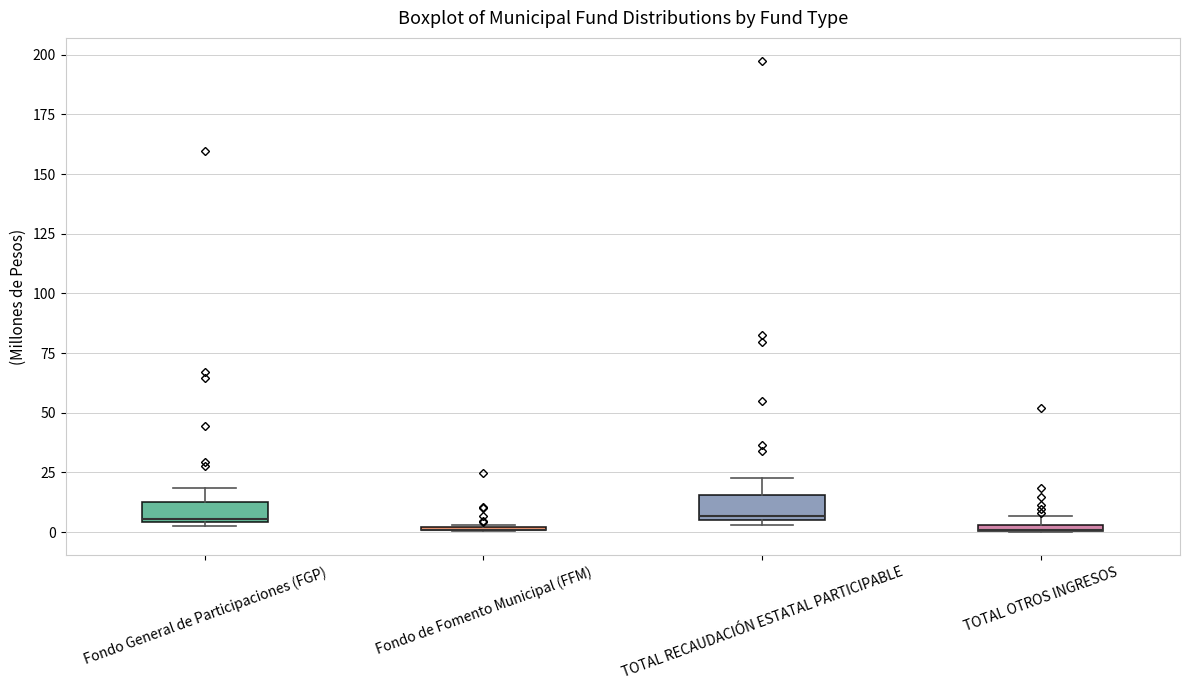

Where is the lower edge of the box for TOTAL OTROS INGRESOS on the y-axis? The values are not printed on the chart, so give them approximately, as read against the axis.

0